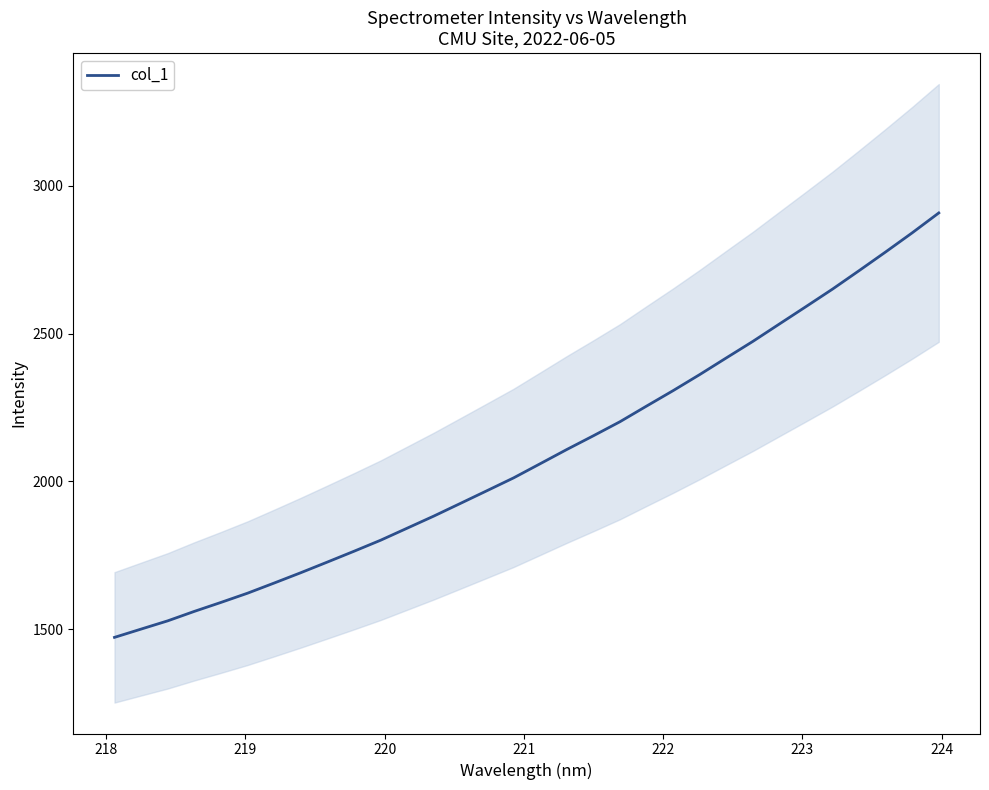

Does the chart have visible grid lines?

No